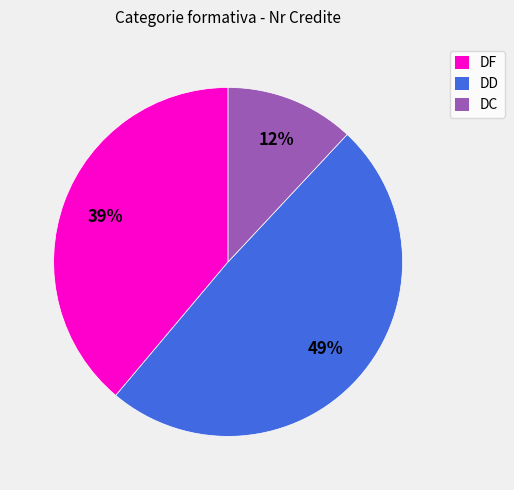

The DF slice represents 39% of the pie. True or false?

True